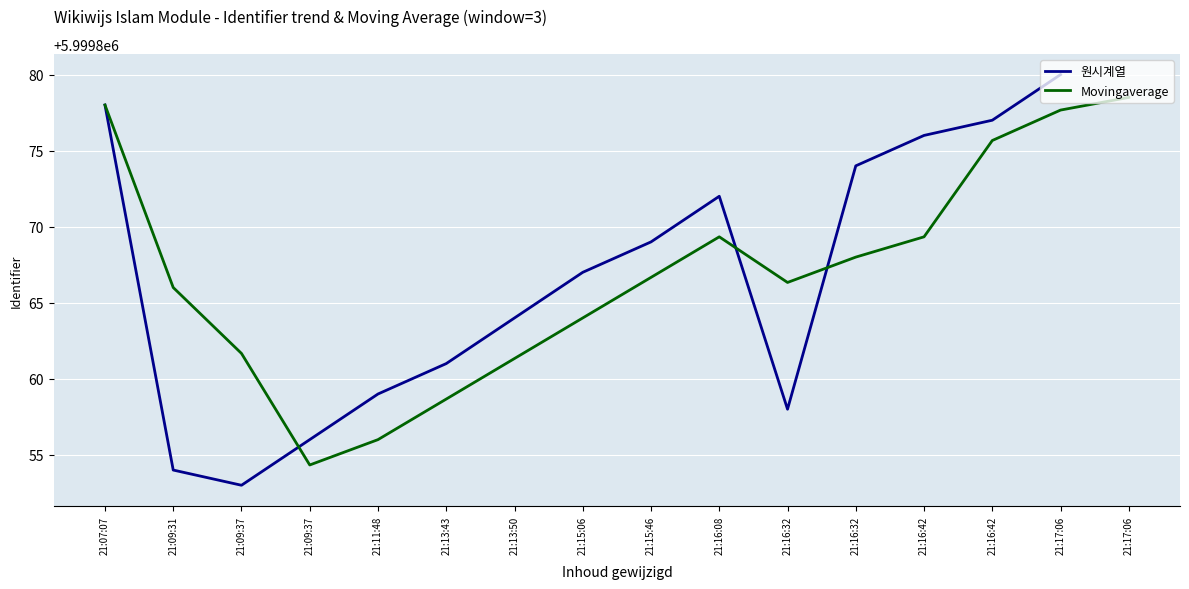

True or false: 원시계열 has more than 0 interior local peaks.

True